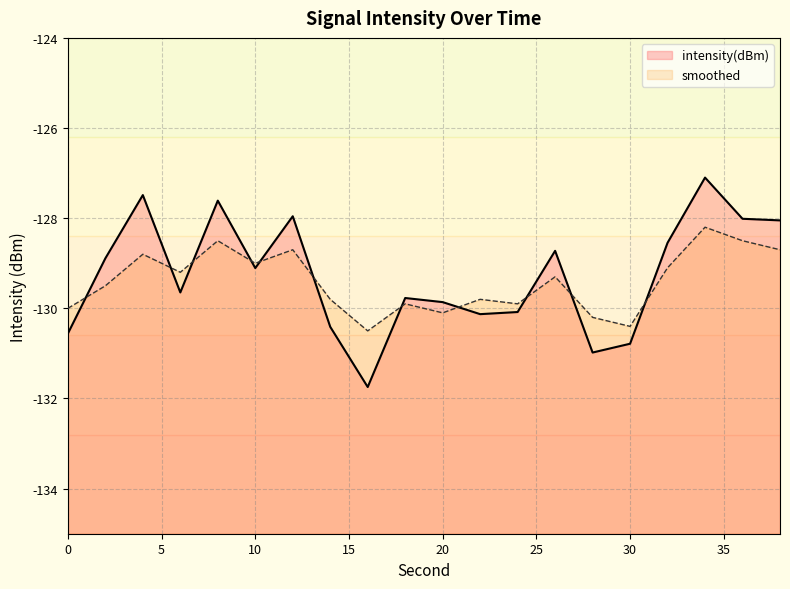

What value does the smoothed series have at 36?

-128.5